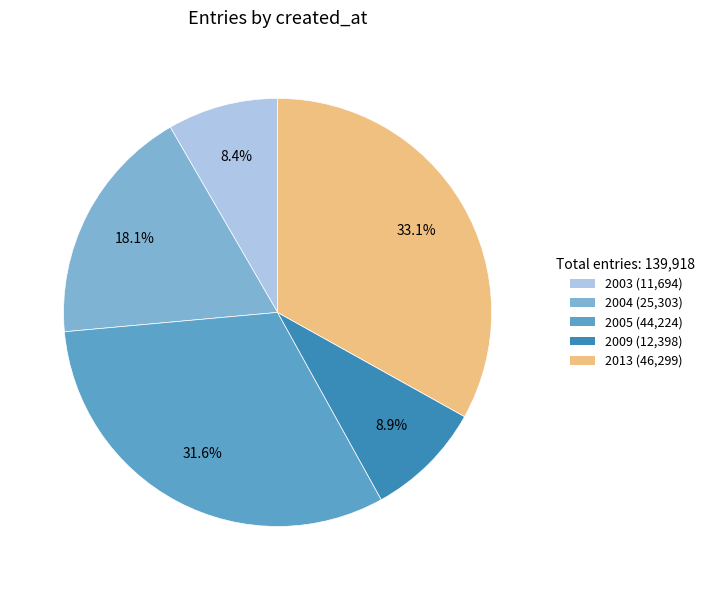

Is there any slice that represents more than half of the pie?

No